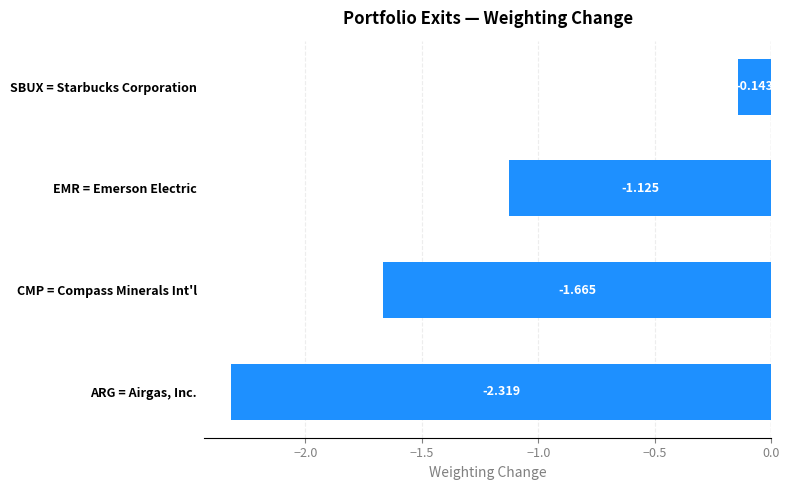

Count the number of values greater than -1.

1